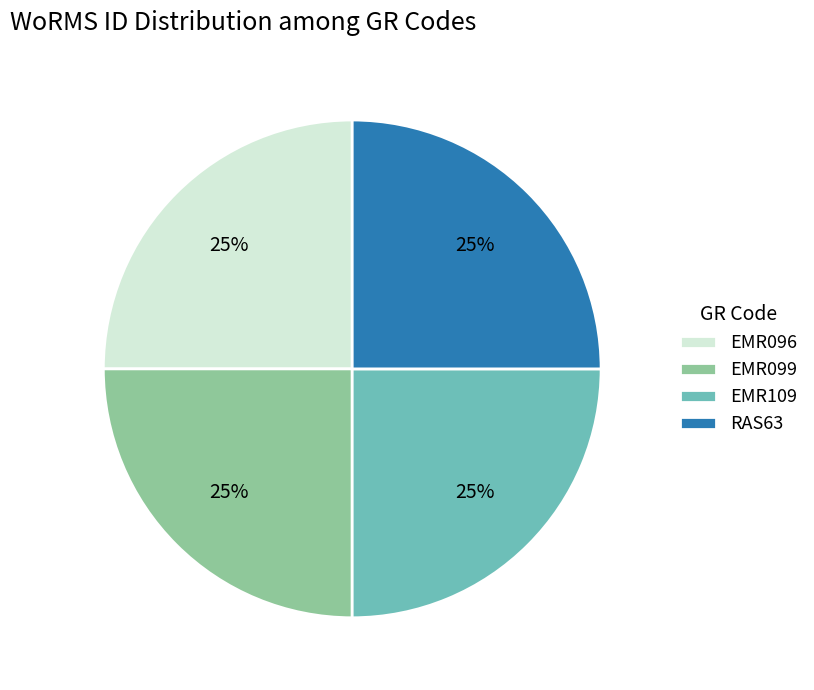

To the nearest percent, what is the combined percentage of EMR099 and EMR096?

50%